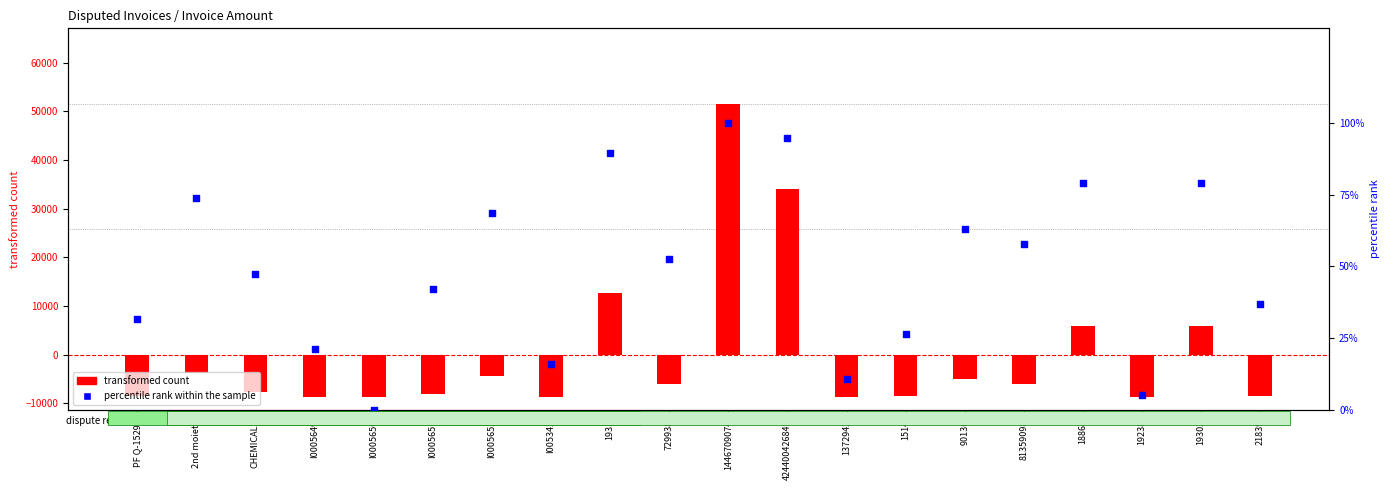

Which series has the largest total across all categories?

percentile rank within the sample